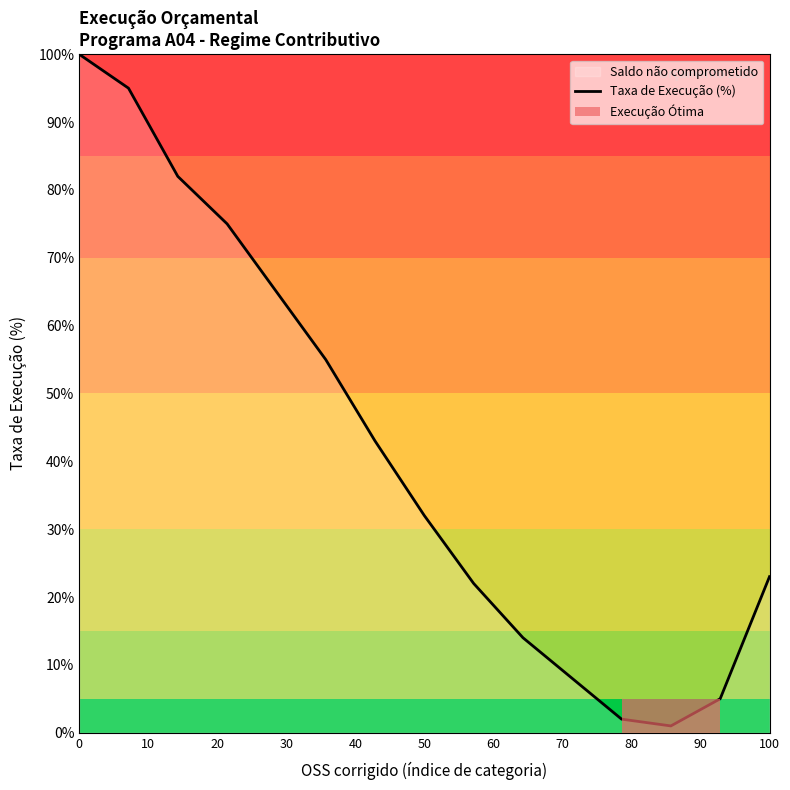

What is the difference between the maximum and minimum values?

99